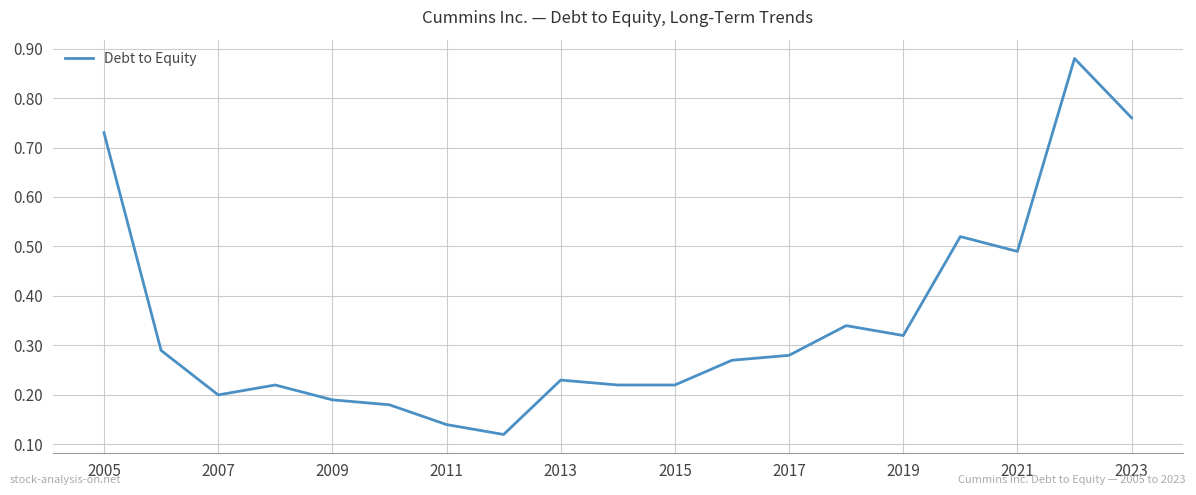

How many distinct data groups are displayed?

1